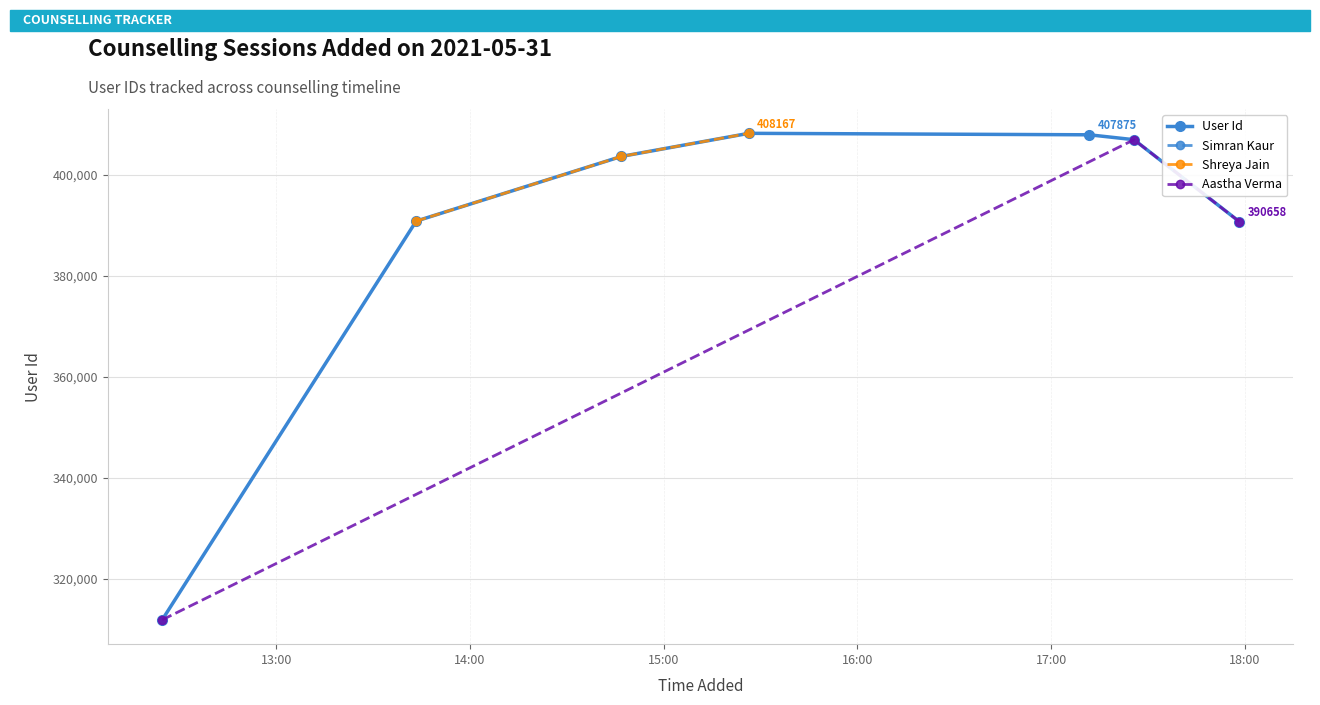

What is the value of the User Id point at the 1st from the left?

311824